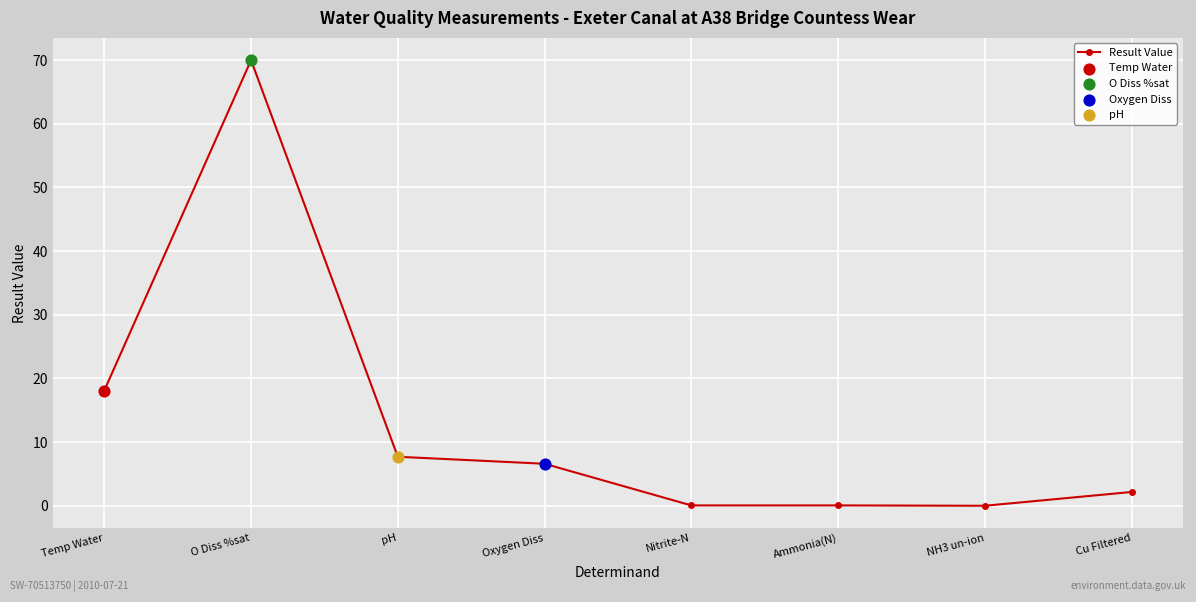

Between NH3 un-ion and Oxygen Diss, which is larger?

Oxygen Diss